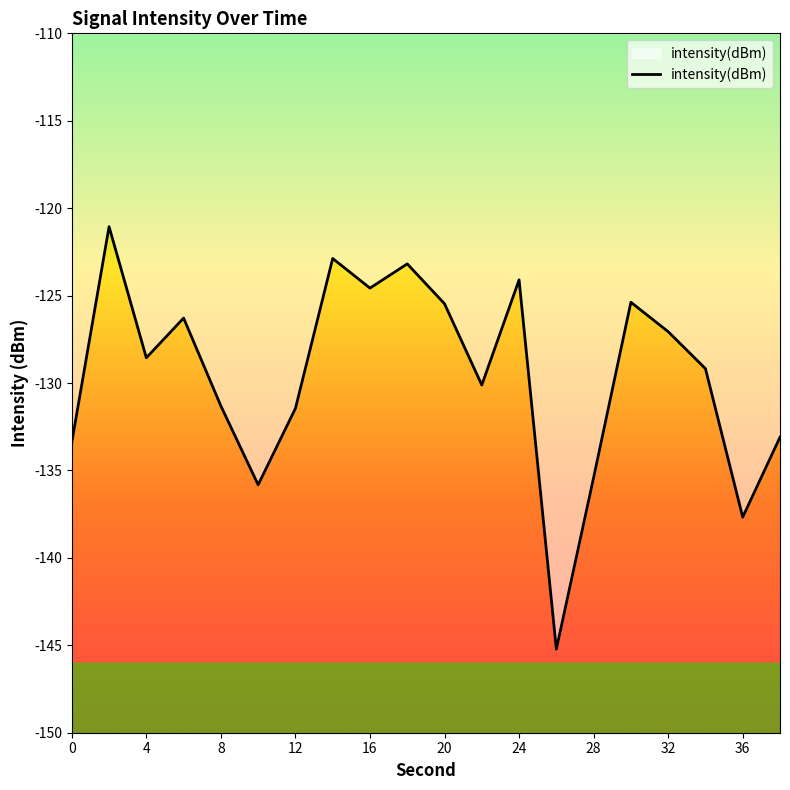

What is the minimum value shown in the chart?

-145.2